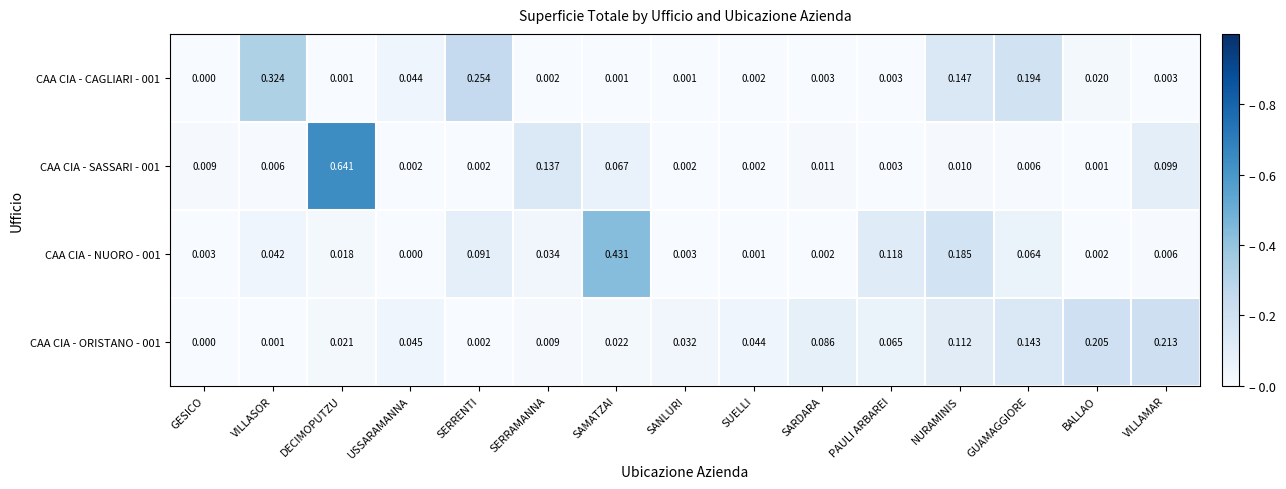

At which label does CAA CIA - CAGLIARI - 001 reach its minimum?

GESICO